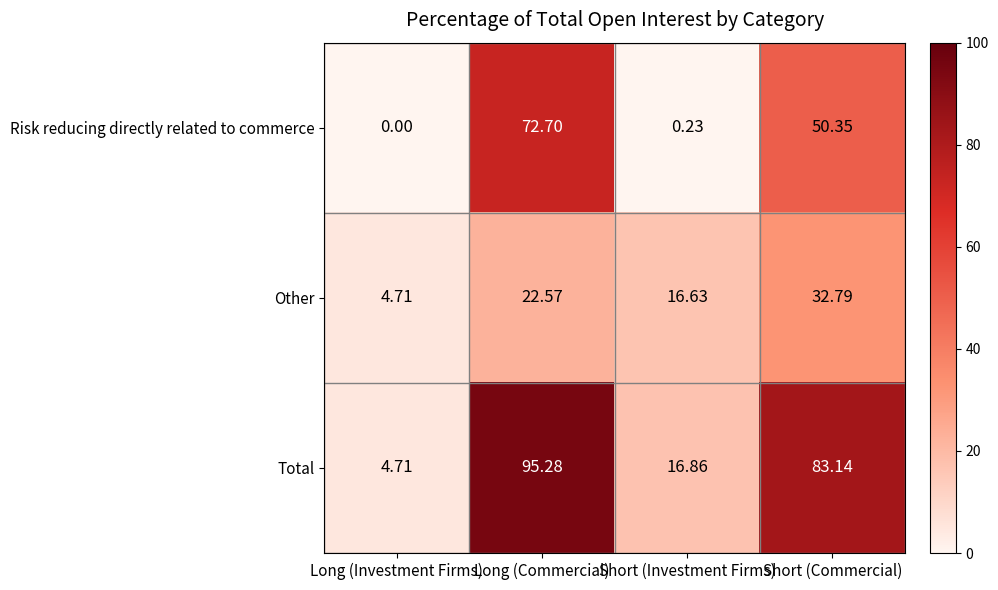

List the labels in order of Risk reducing directly related to commerce value, smallest first.

Long (Investment Firms), Short (Investment Firms), Short (Commercial), Long (Commercial)